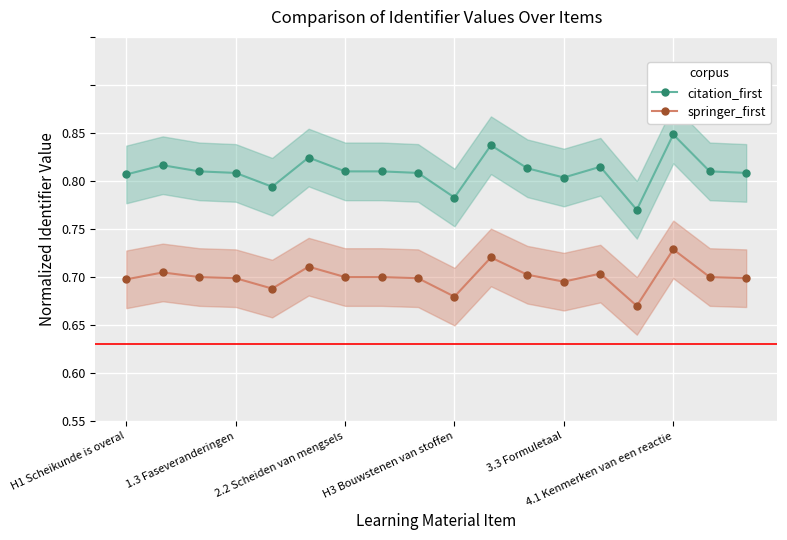

Where is citation_first nearest to the value 0?

14